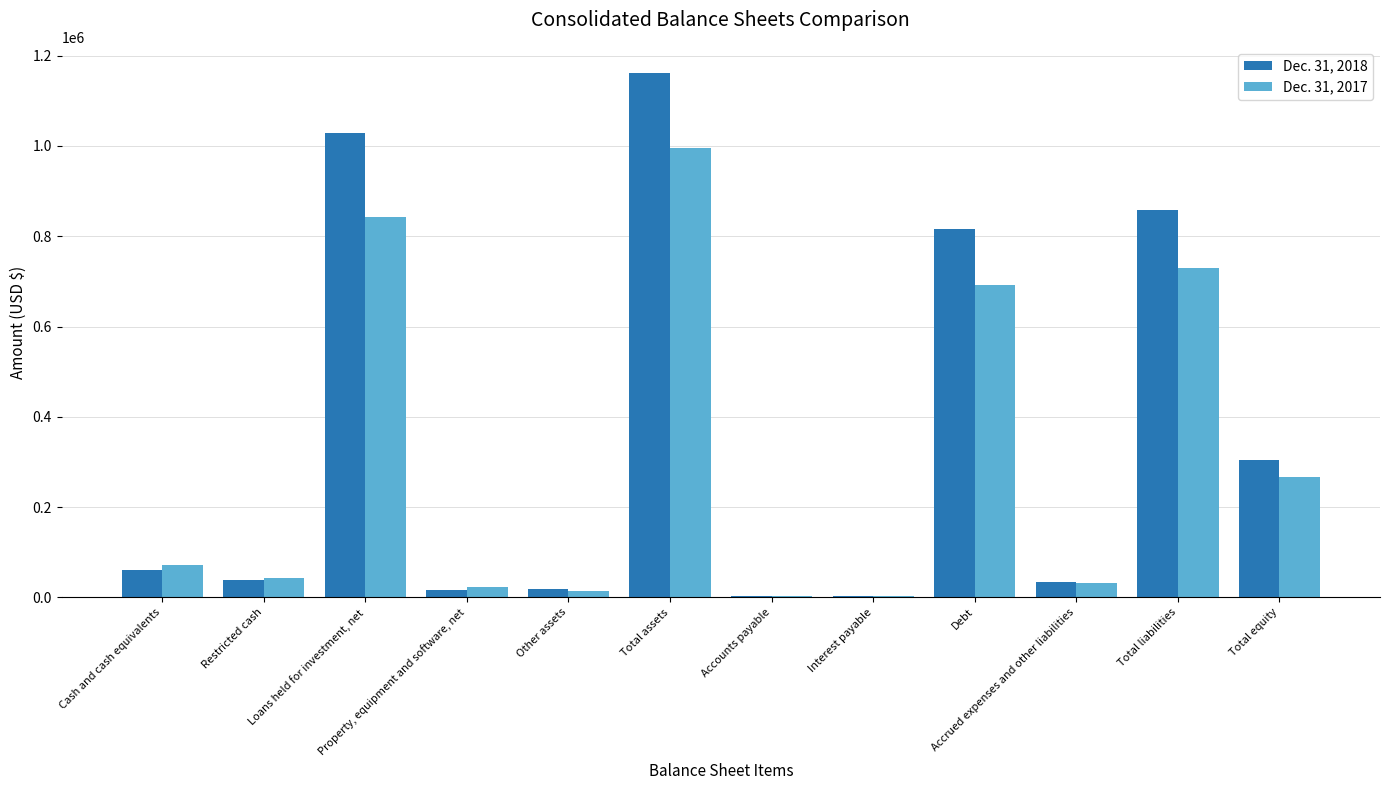

True or false: Dec. 31, 2017 has a value of 729988 at Total liabilities.

True